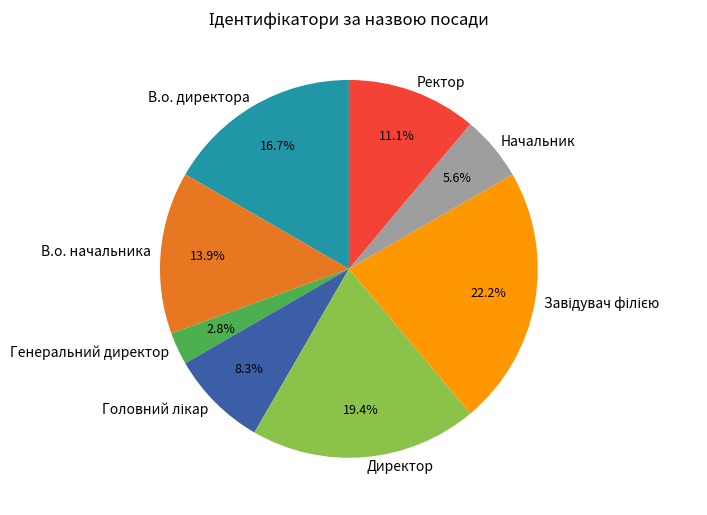

How many segments does this pie chart have?

8